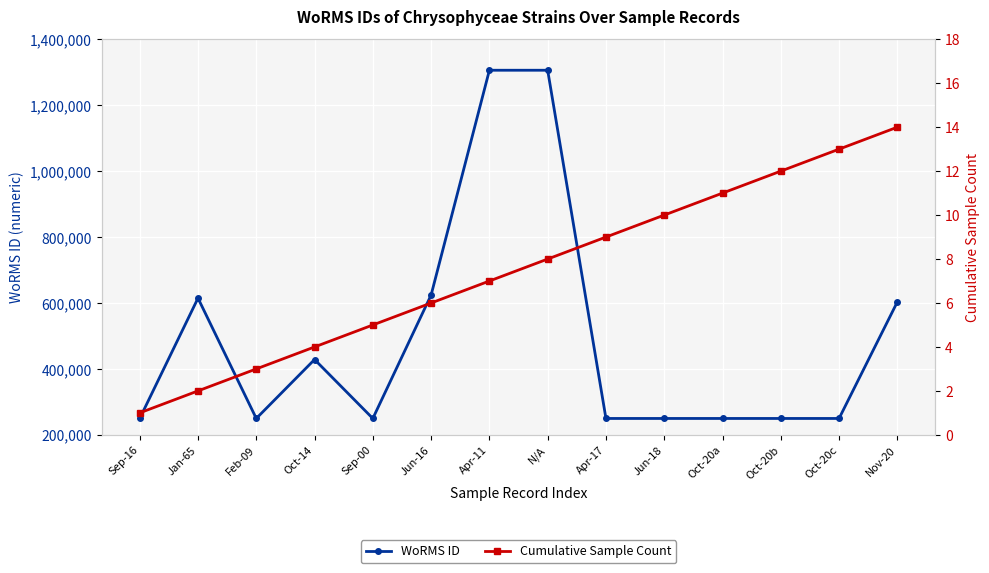

Rank the series at Jan-65 from highest to lowest value.

WoRMS ID, Cumulative Sample Count